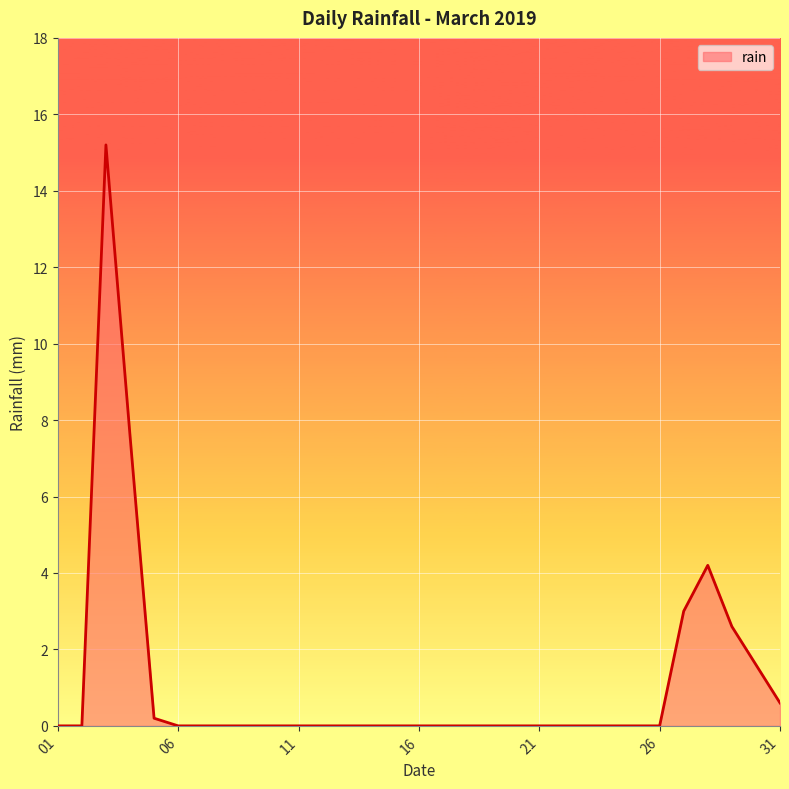

How many distinct data groups are displayed?

1